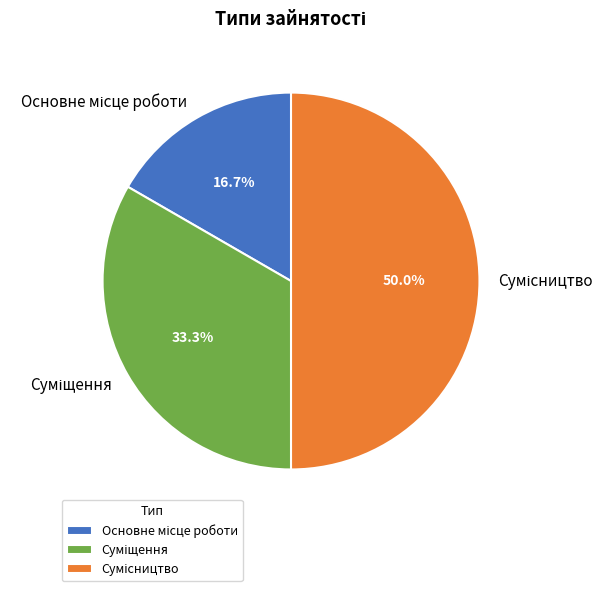

To the nearest percent, what is the average slice percentage?

33%